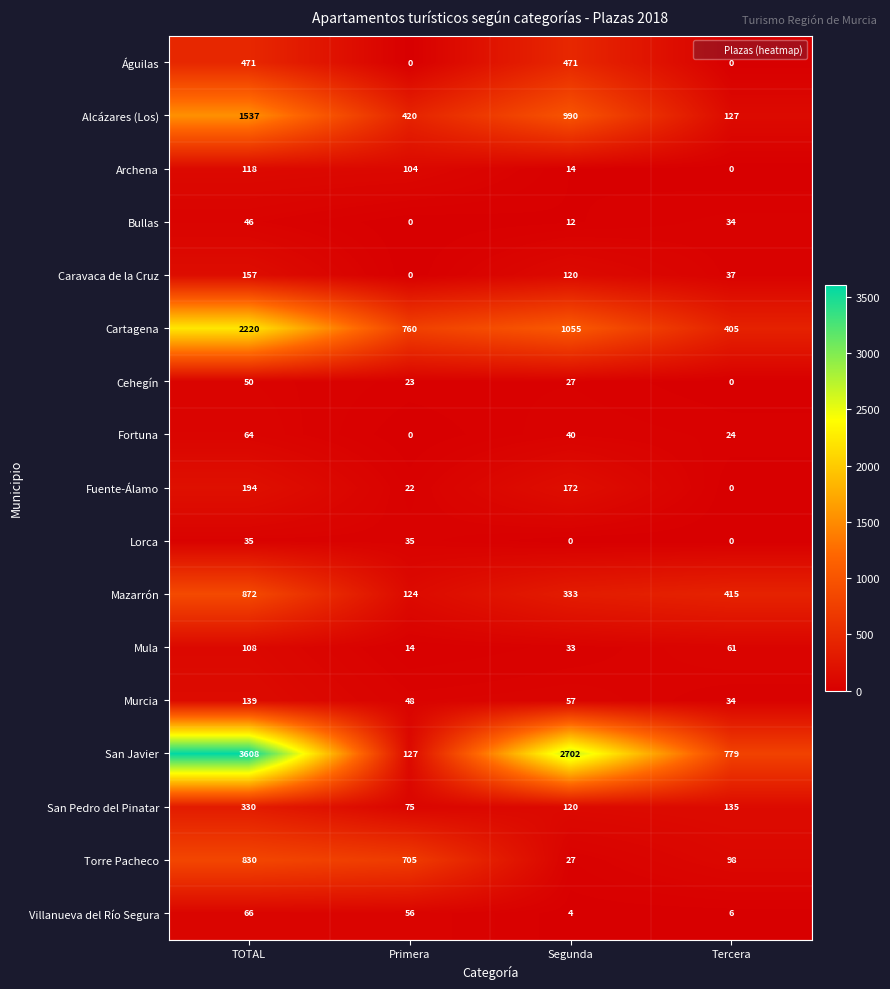

Is it true that Fortuna equals 0 at Primera?

True